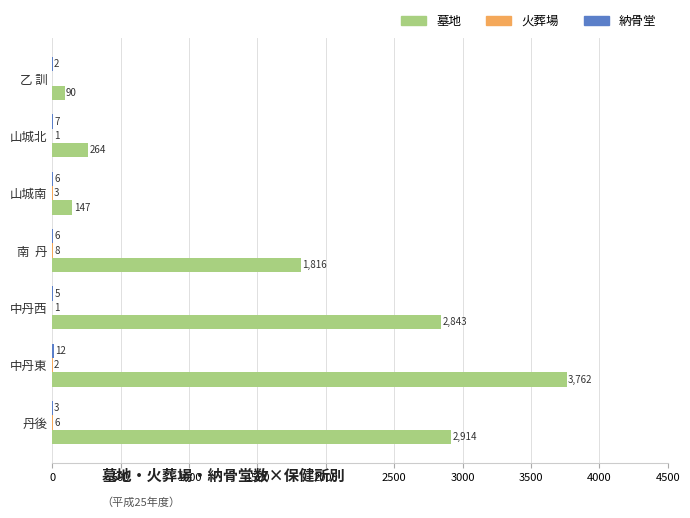

What is the maximum value shown in the chart?

3762